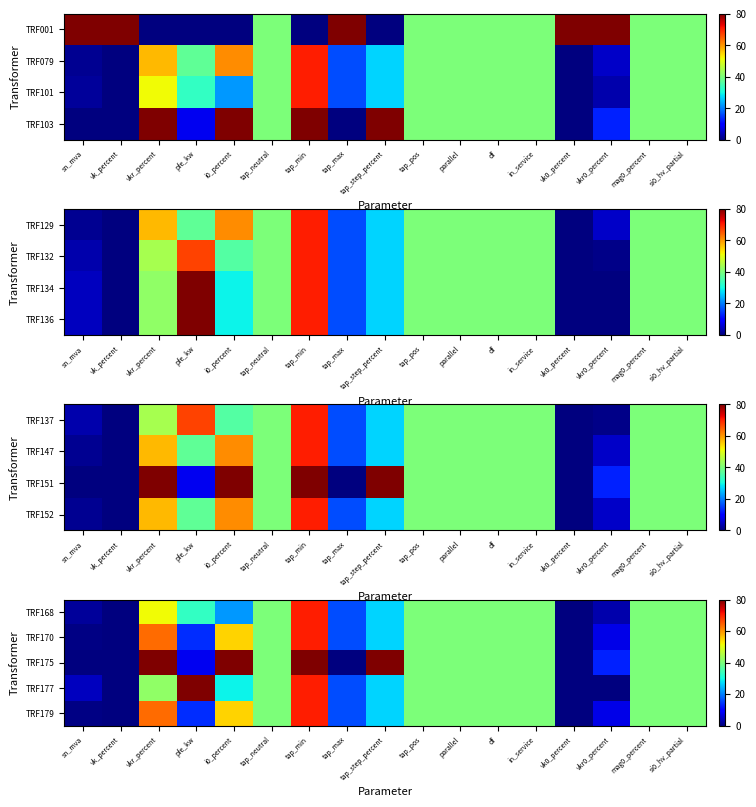

At tap_max, list the series in order from smallest to largest.

TRF175, TRF168, TRF170, TRF177, TRF179